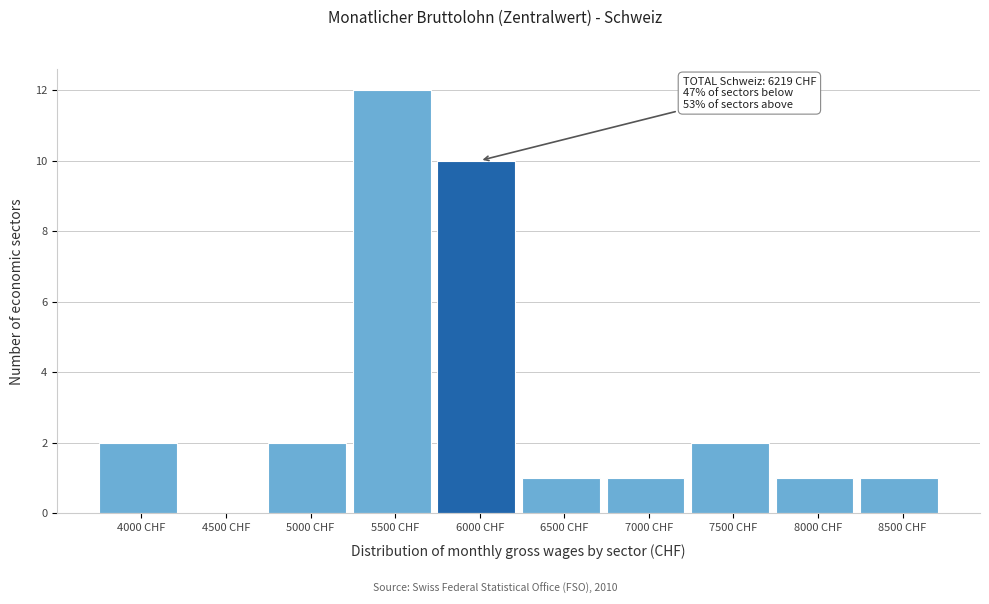

Reading right to left, list all the values displayed in this chart.

8500 CHF=1	8000 CHF=1	7500 CHF=2	7000 CHF=1	6500 CHF=1	6000 CHF=10	5500 CHF=12	5000 CHF=2	4500 CHF=0	4000 CHF=2